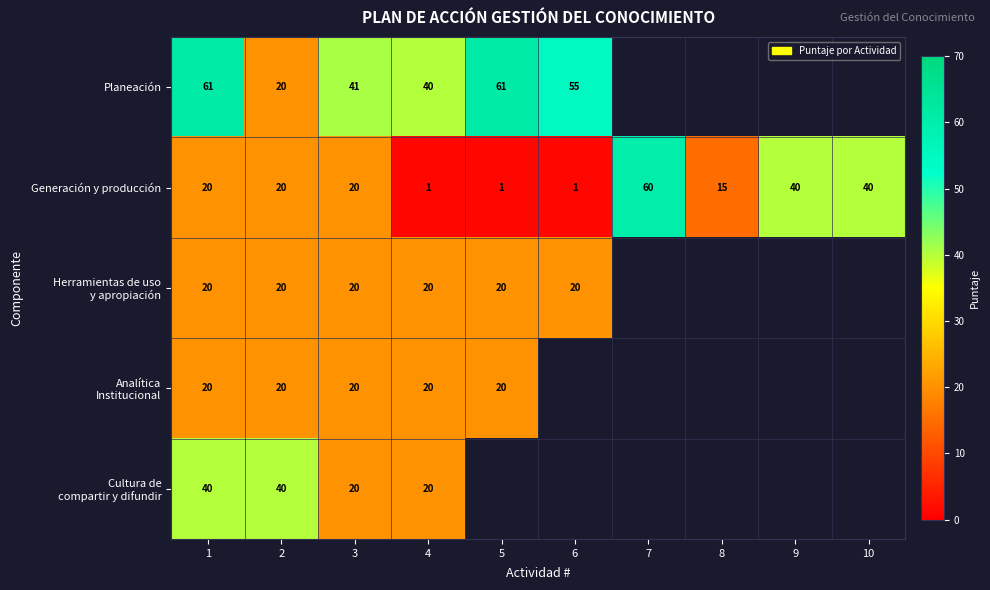

The value of Generación y producción at 10 is 17. True or false?

False